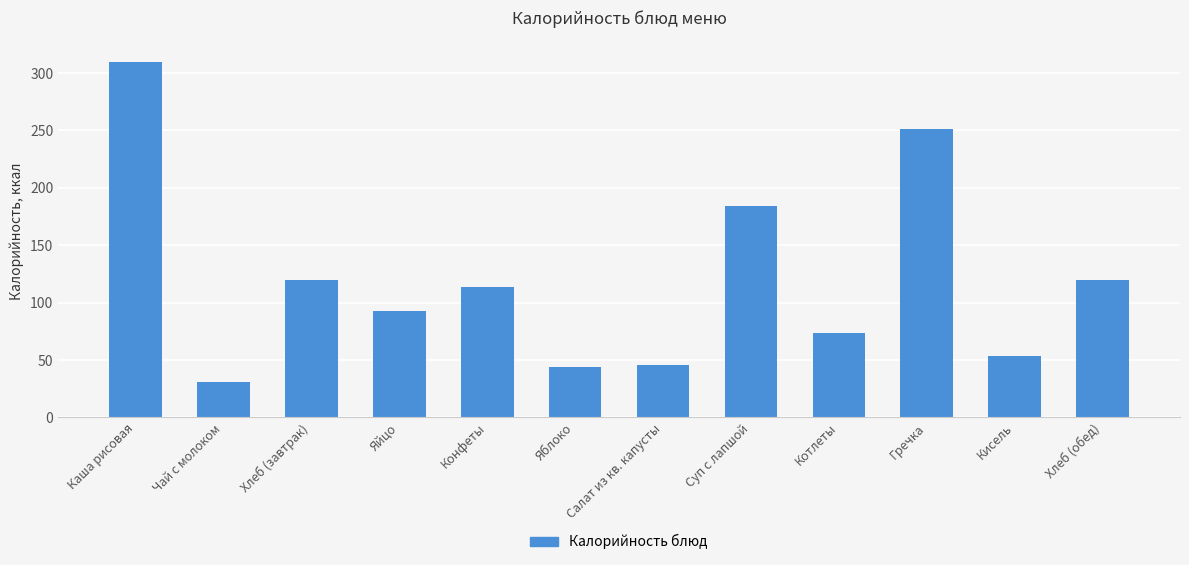

Between Салат из кв. капусты and Котлеты, which is larger?

Котлеты